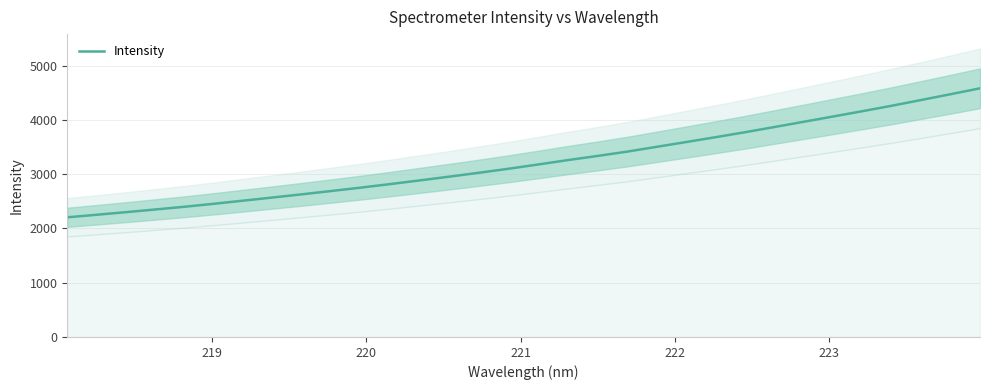

What is the sum of all values?

103434.7